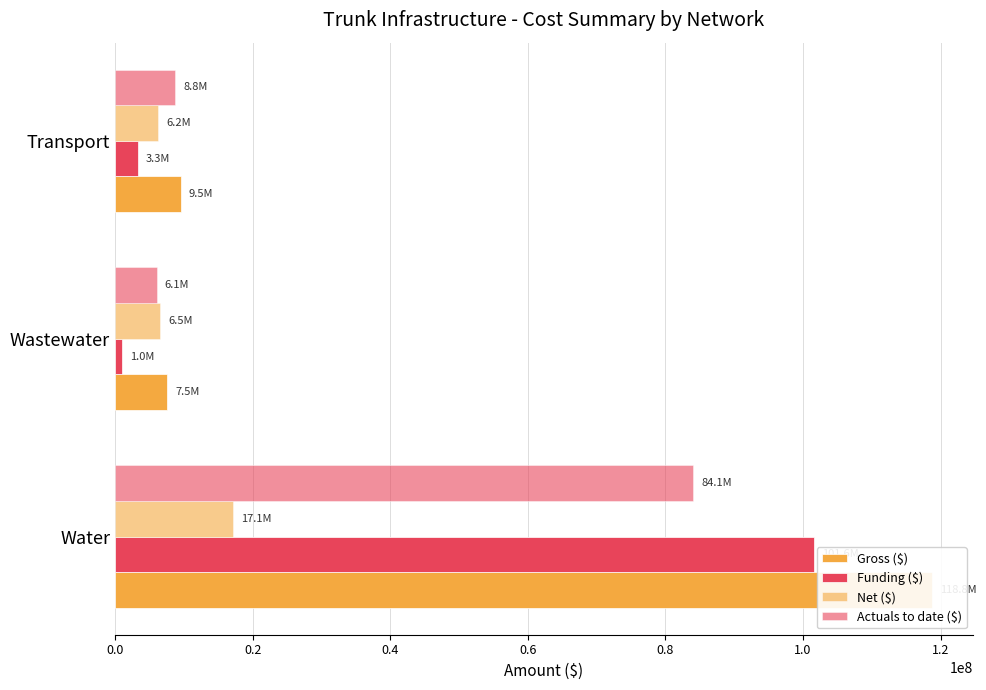

Rank the series by their maximum value, from lowest to highest.

Net ($), Actuals to date ($), Funding ($), Gross ($)